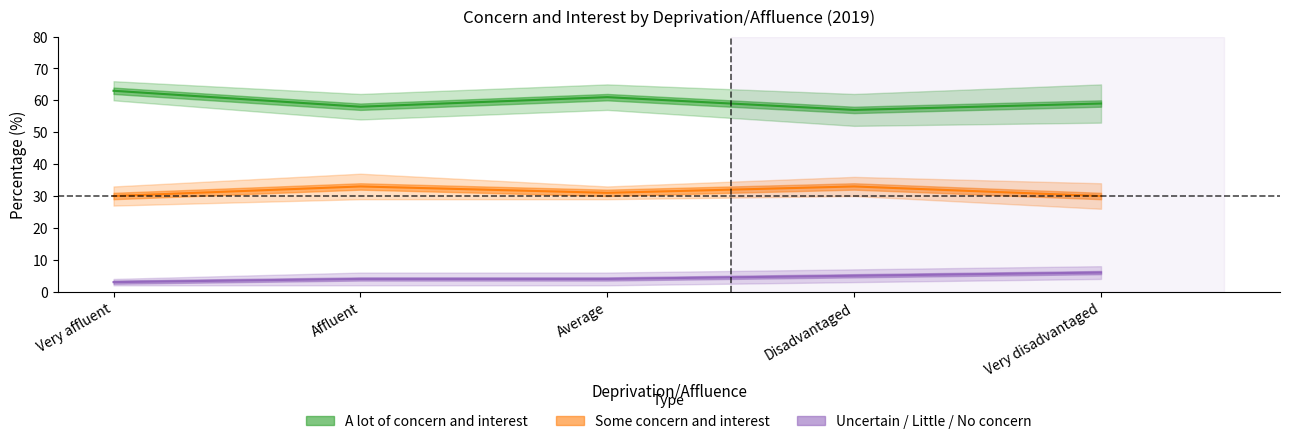

What is the label of the 1st point from the right?

Very disadvantaged